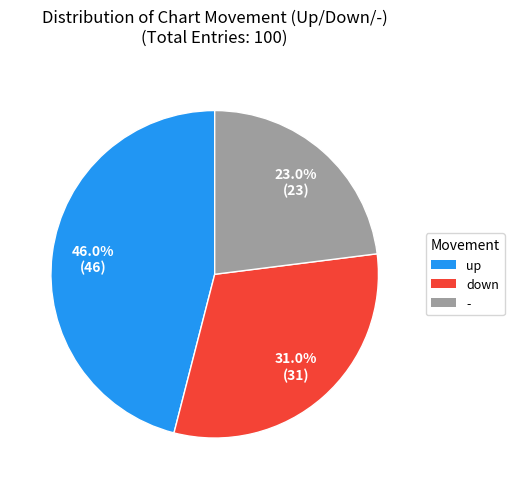

Is it true that up is 46% of the pie?

True